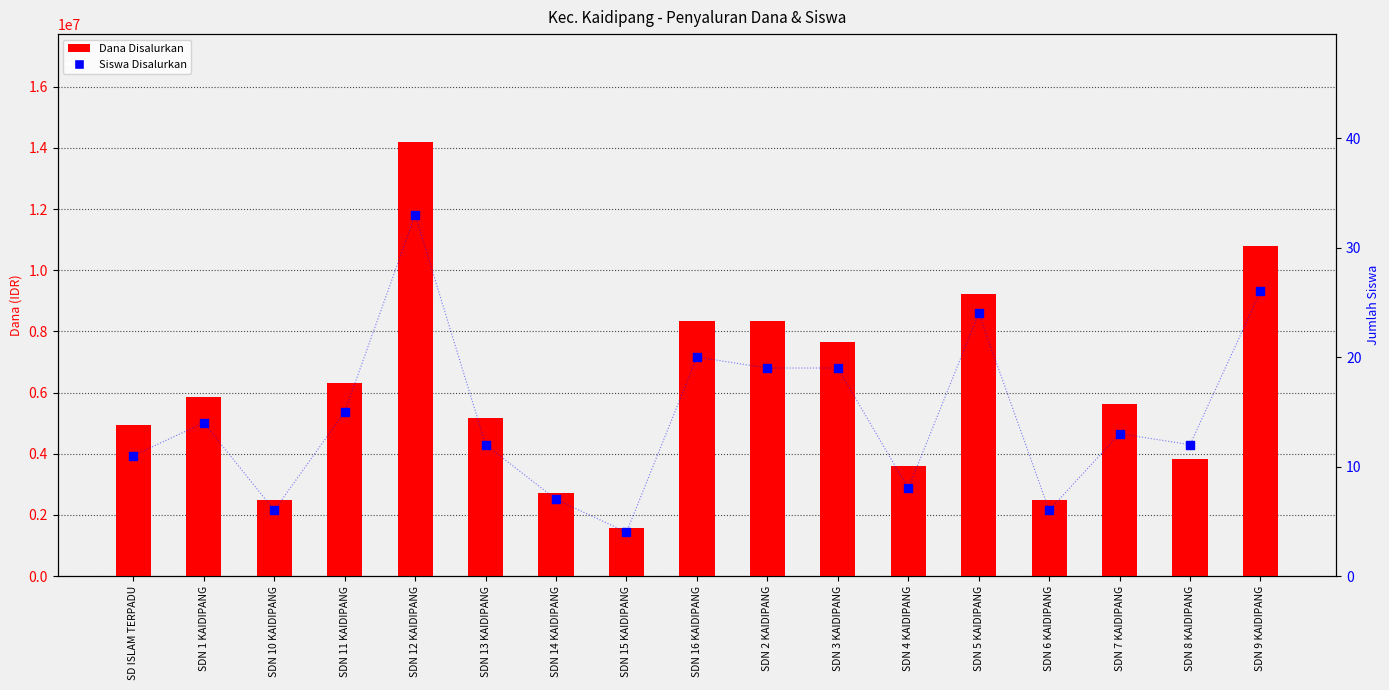

What is the total value across all series at SDN 15 KAIDIPANG?

1575004